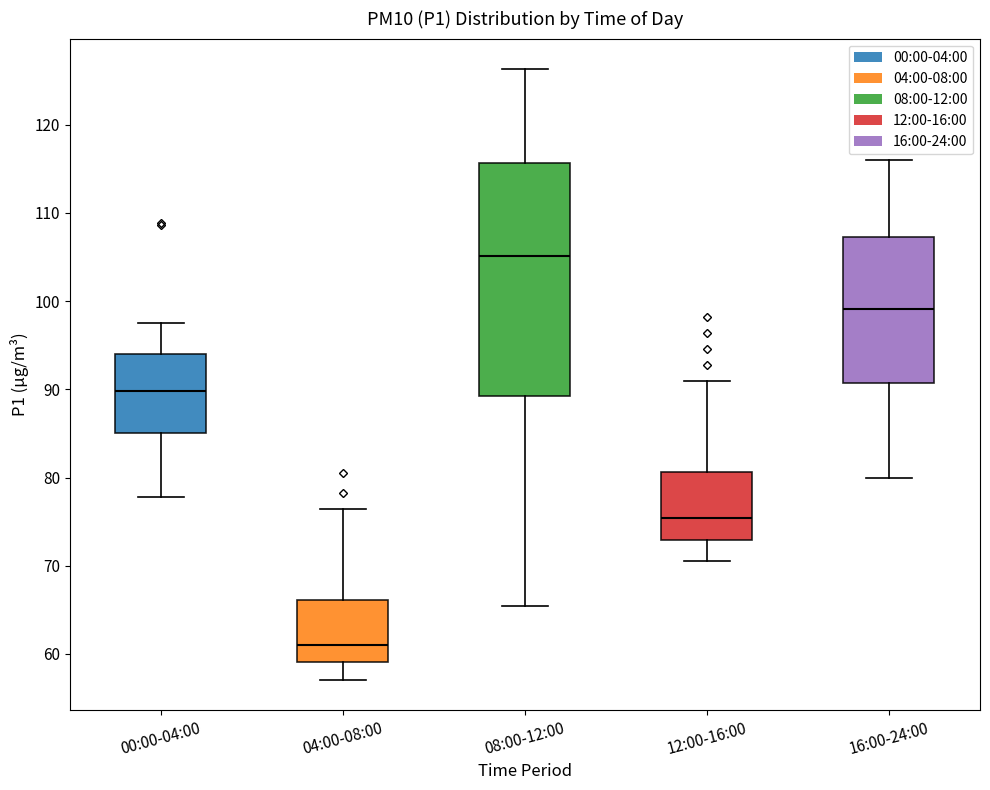

Which box is the tallest, from its lower edge to its upper edge?

08:00-12:00